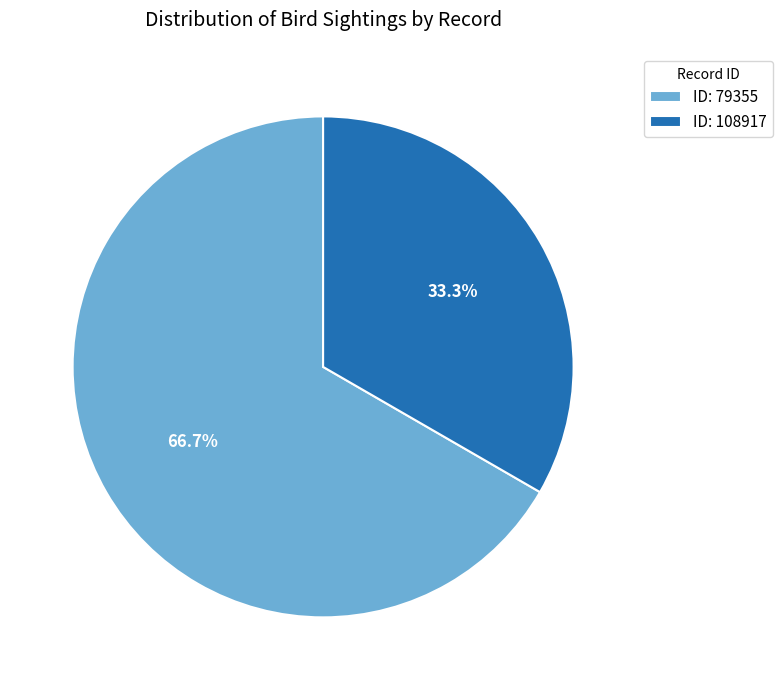

What is the smallest slice in the pie chart?

ID: 108917